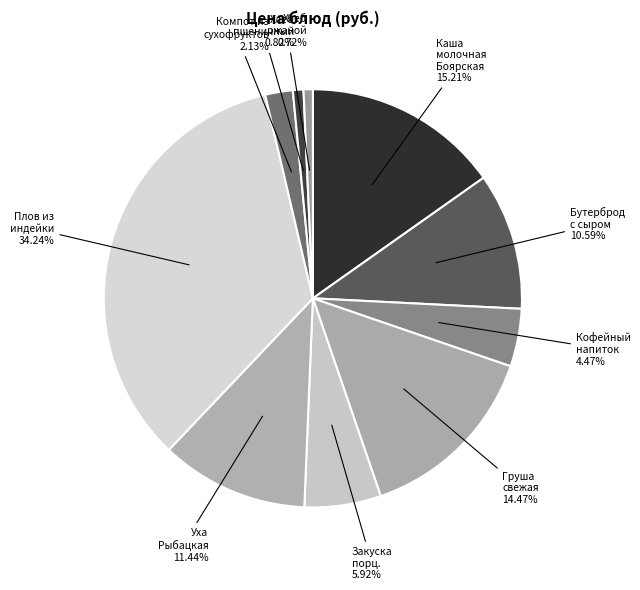

How many segments does this pie chart have?

10